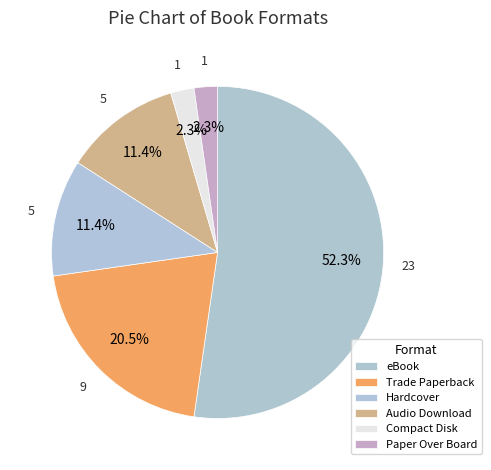

Which category accounts for the majority?

eBook